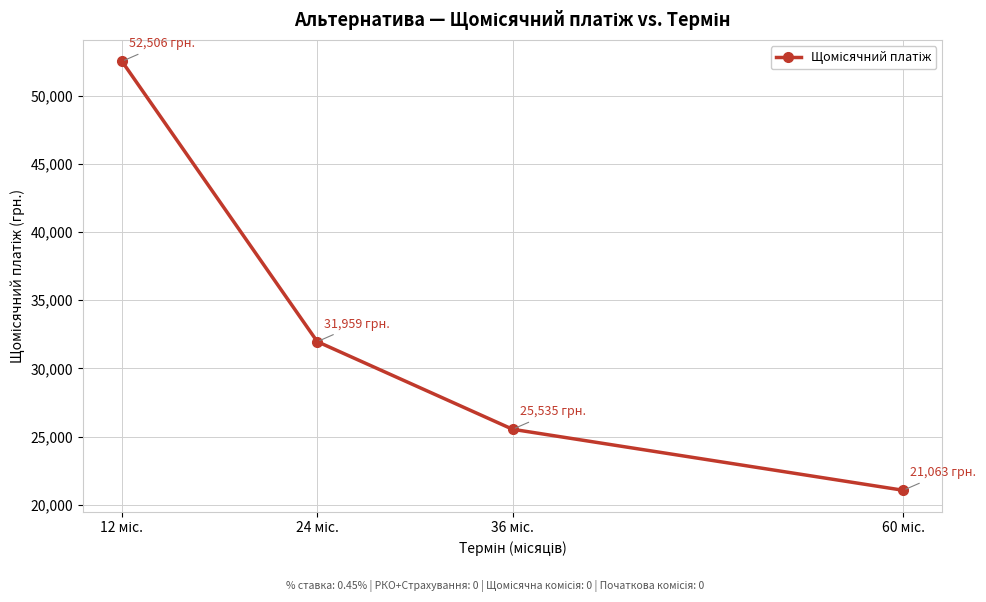

Reading left to right, extract all data points from this chart.

52506.2	31959.5	25535.3	21063.3